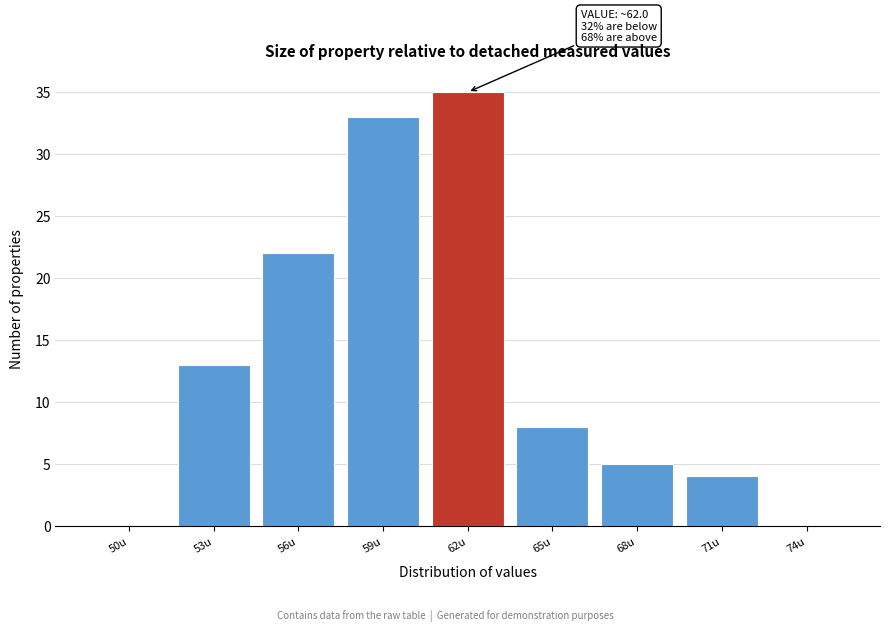

Reading right to left, transcribe all the data shown in this chart.

74u=0	71u=4	68u=5	65u=8	62u=35	59u=33	56u=22	53u=13	50u=0